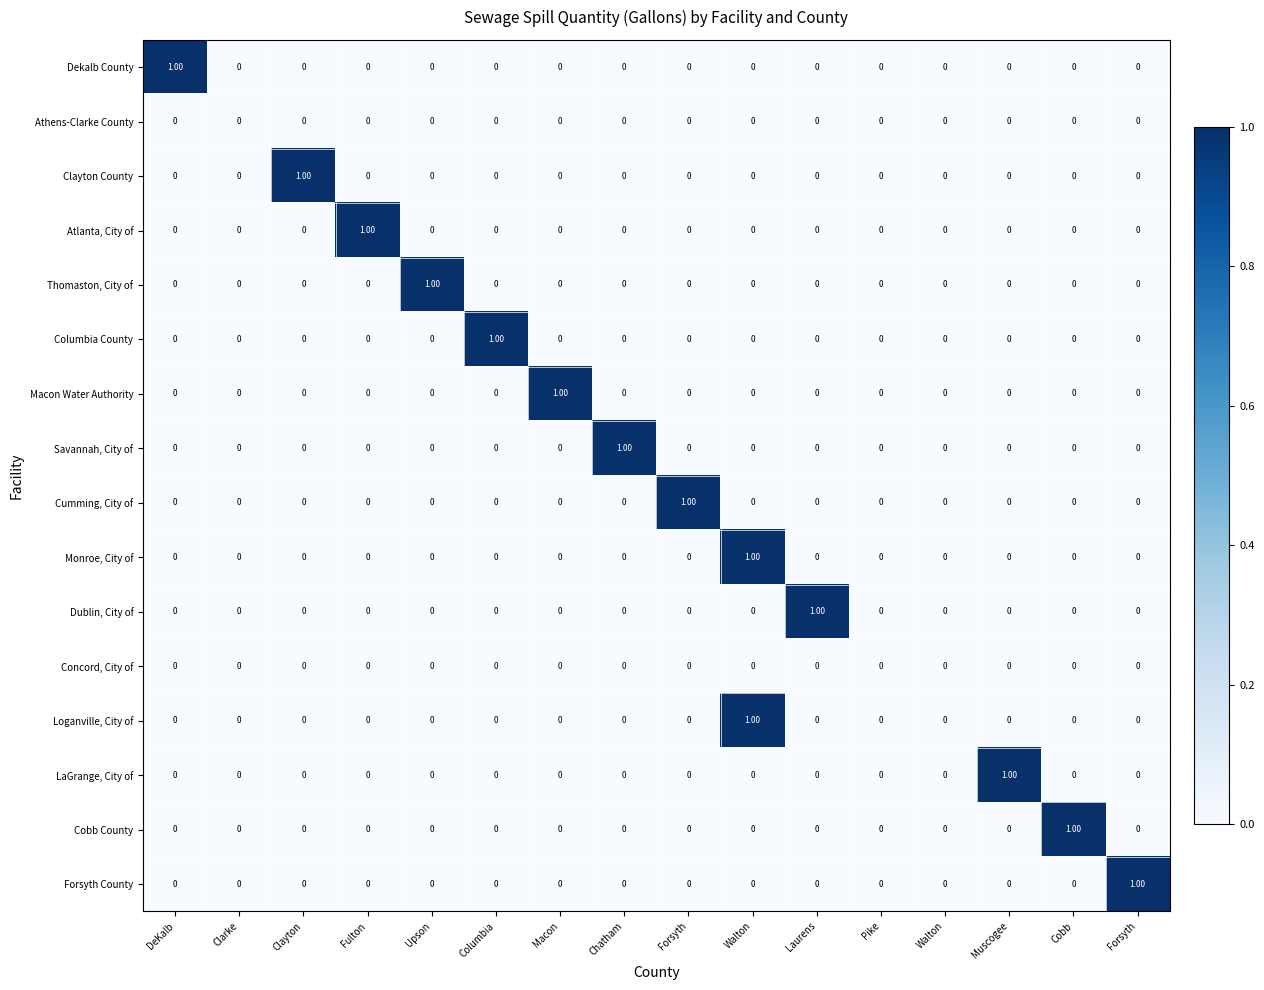

Count the number of categories in the chart.

16